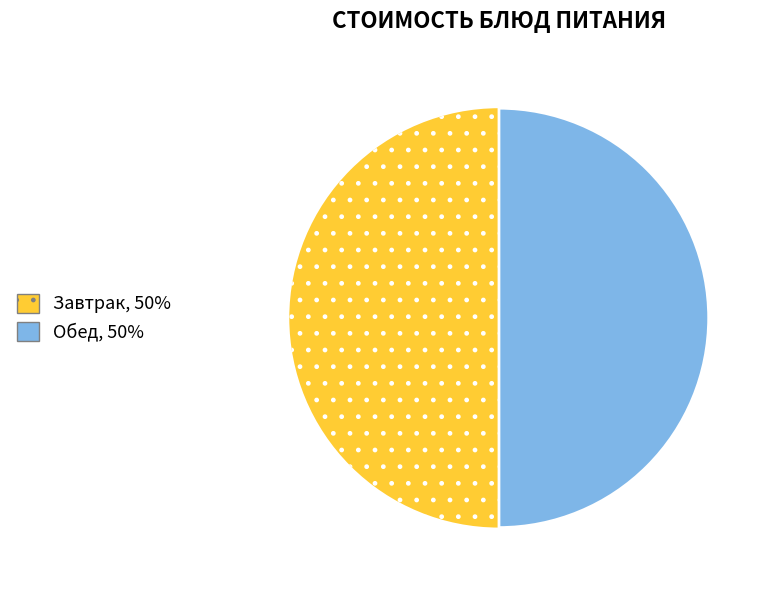

How many segments does this pie chart have?

2